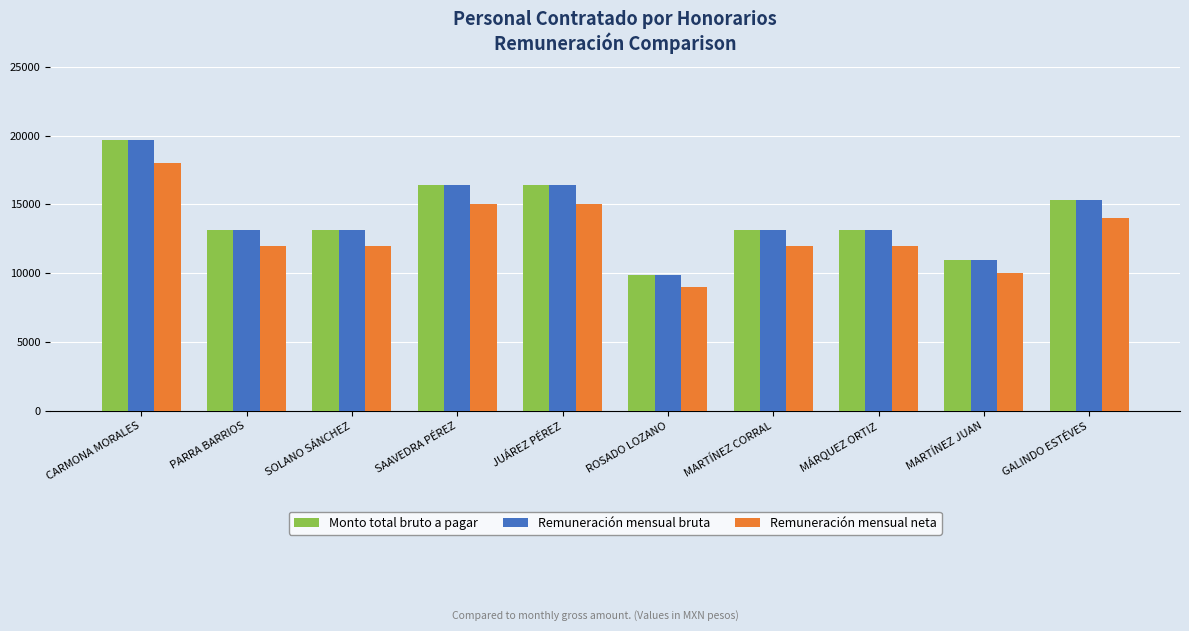

Where does the Monto total bruto a pagar series first go above 13132?

CARMONA MORALES